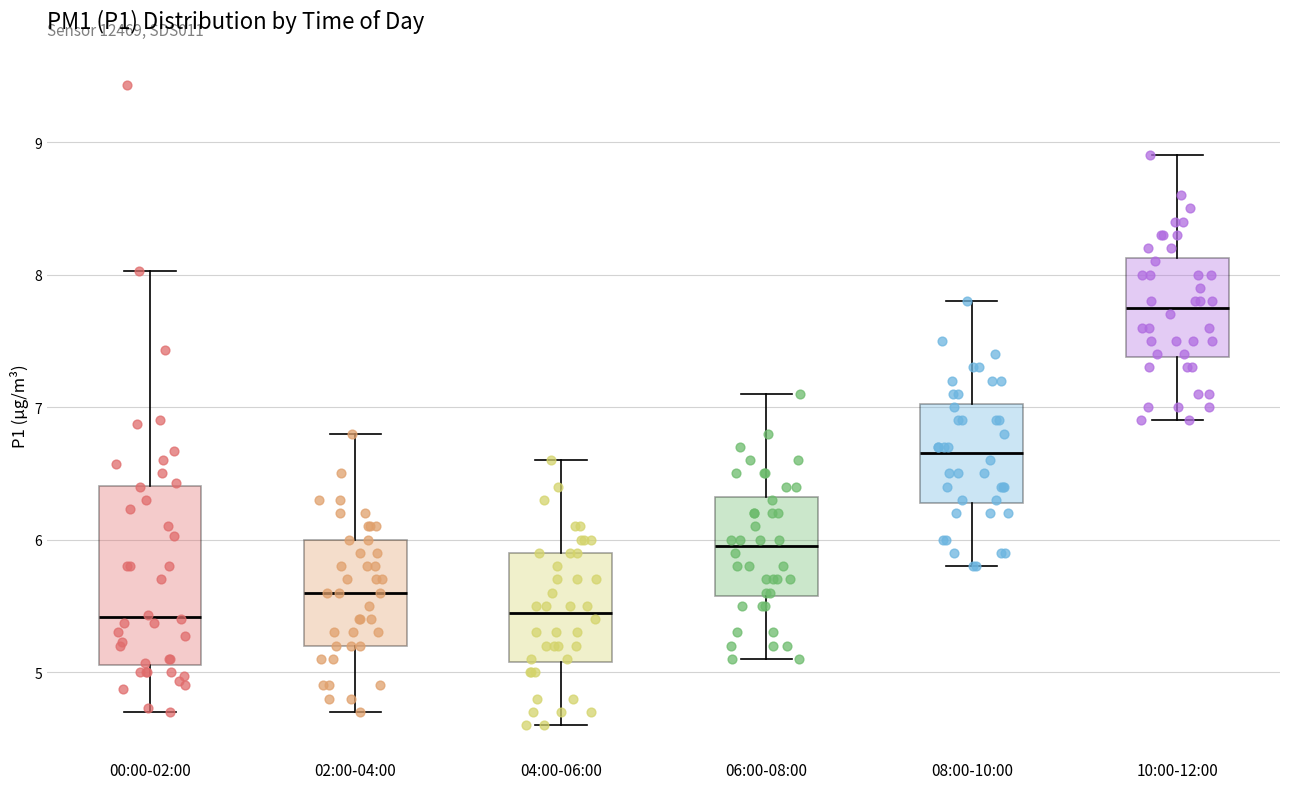

Reading left to right, transcribe this box plot: for each box, give where its median line is, the range the box spans, and where its two whiskers end, as read against the y-axis. The values are not printed on the chart, so give them approximately, as read against the axis.

00:00-02:00: median 5.4, box 5.1 to 6.4, whiskers 4.7 to 8.0
02:00-04:00: median 5.6, box 5.2 to 6.0, whiskers 4.7 to 6.8
04:00-06:00: median 5.5, box 5.1 to 5.9, whiskers 4.6 to 6.6
06:00-08:00: median 6.0, box 5.6 to 6.3, whiskers 5.1 to 7.1
08:00-10:00: median 6.7, box 6.3 to 7.0, whiskers 5.8 to 7.8
10:00-12:00: median 7.8, box 7.4 to 8.1, whiskers 6.9 to 8.9